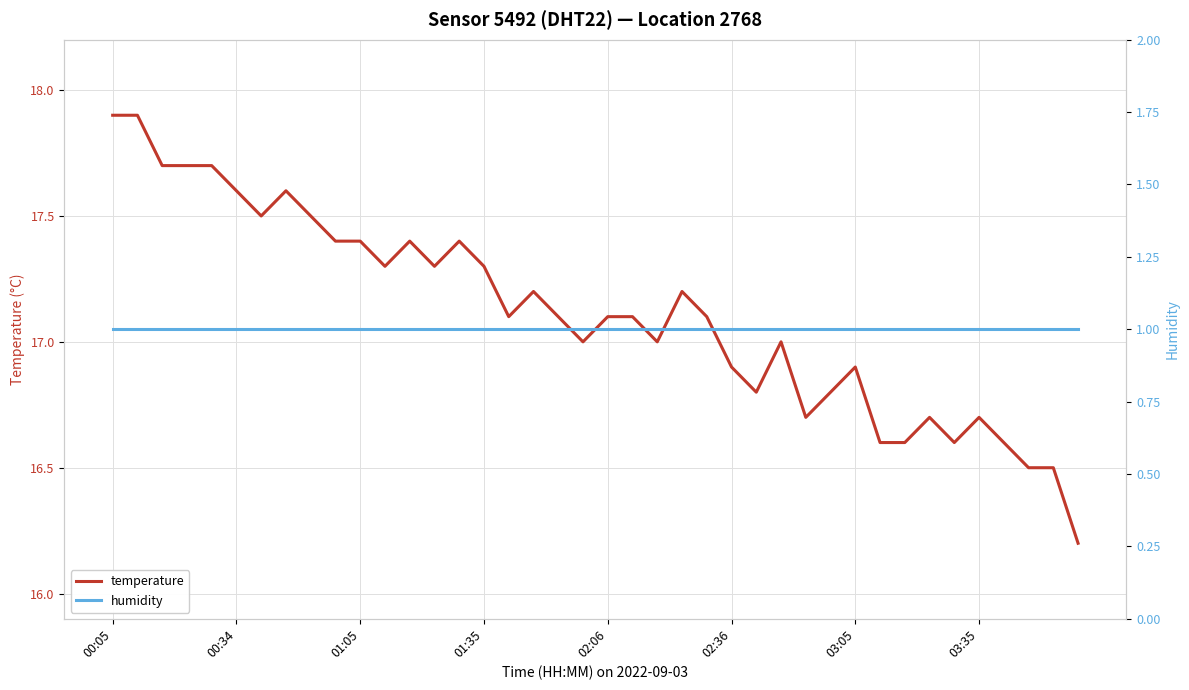

What is the minimum value for temperature?

16.2